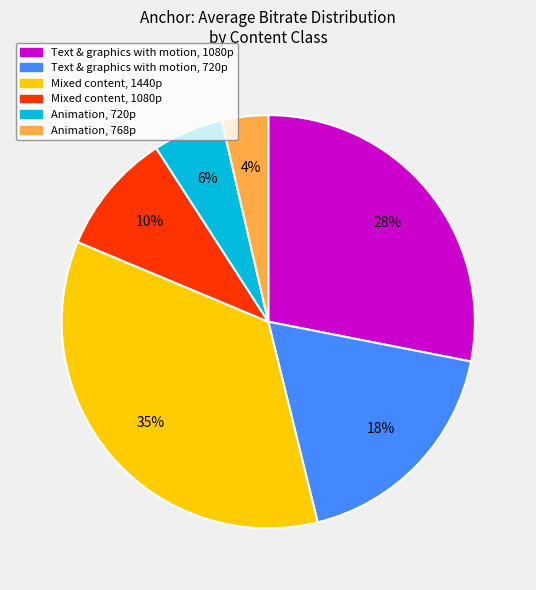

To the nearest percent, what is the average slice percentage?

17%